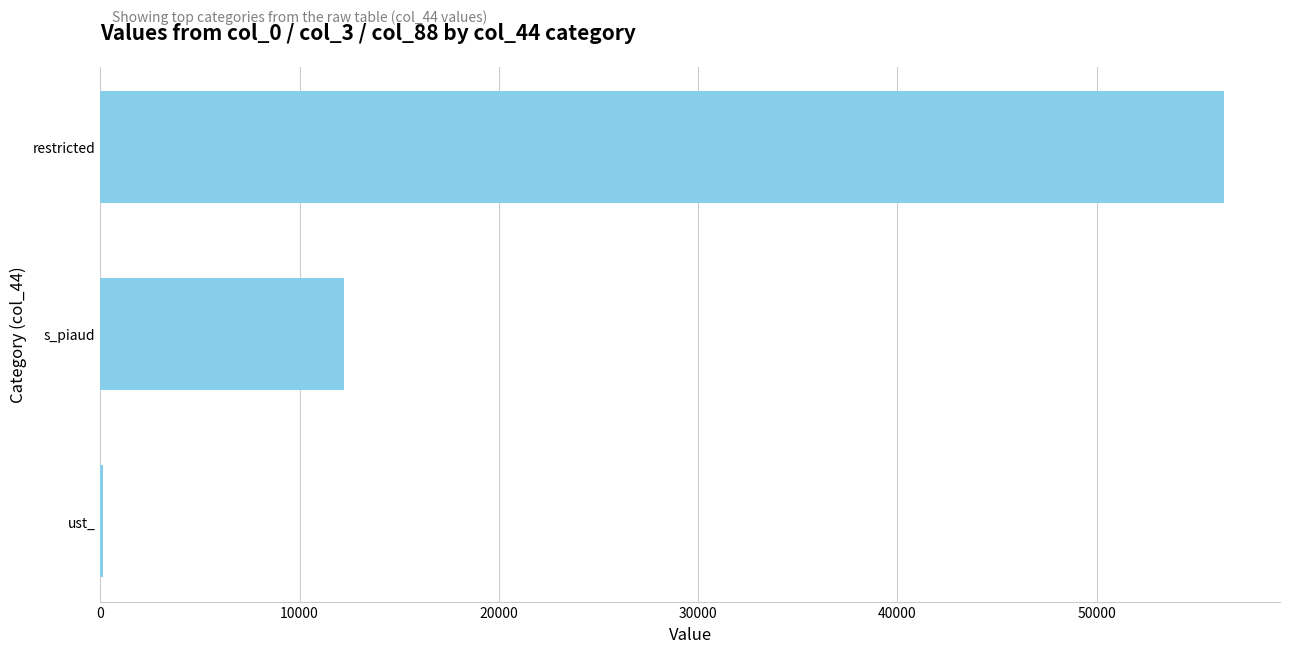

What is the maximum value shown in the chart?

56388